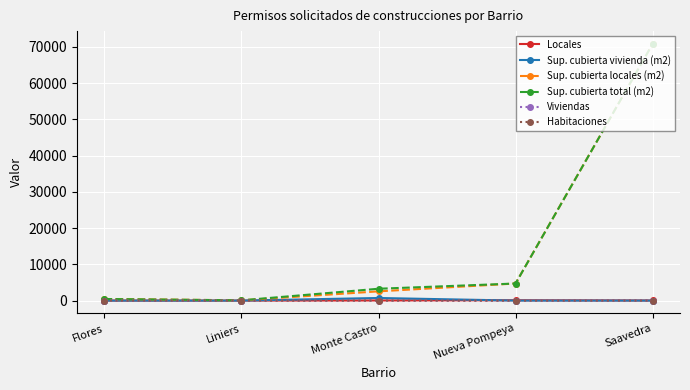

Is it true that Sup. cubierta total (m2) equals 108496 at Saavedra?

False